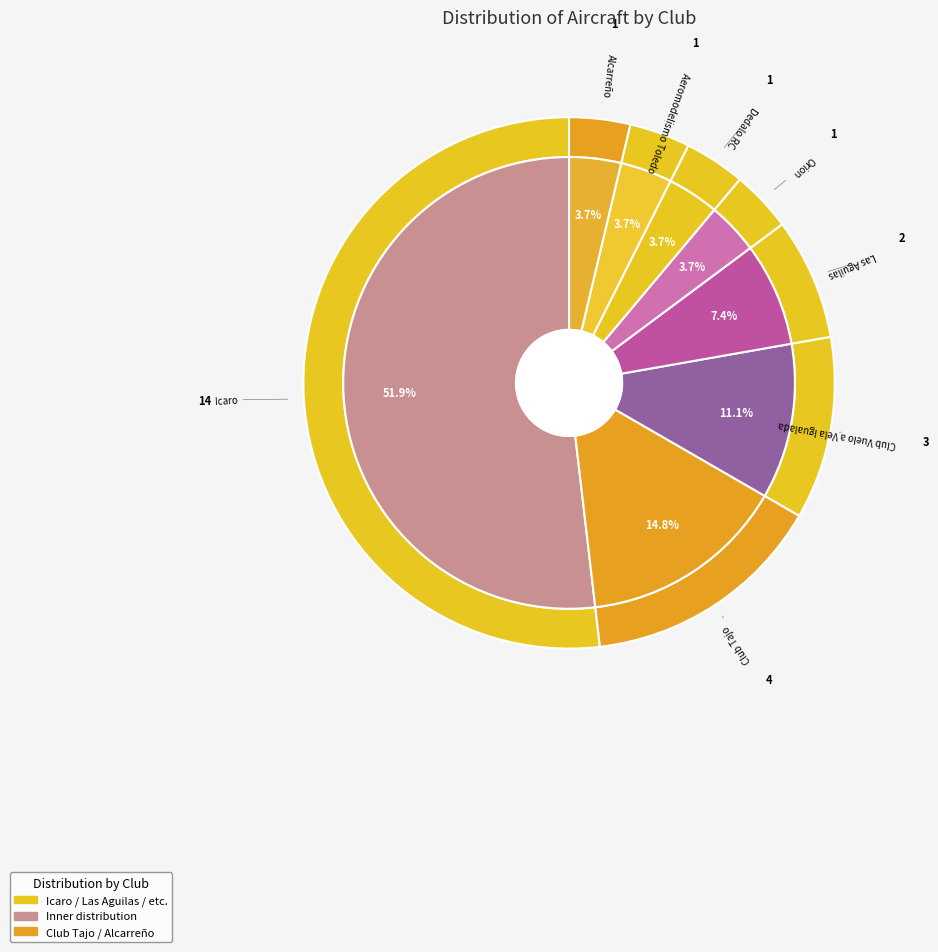

How many slices are in this pie chart?

8